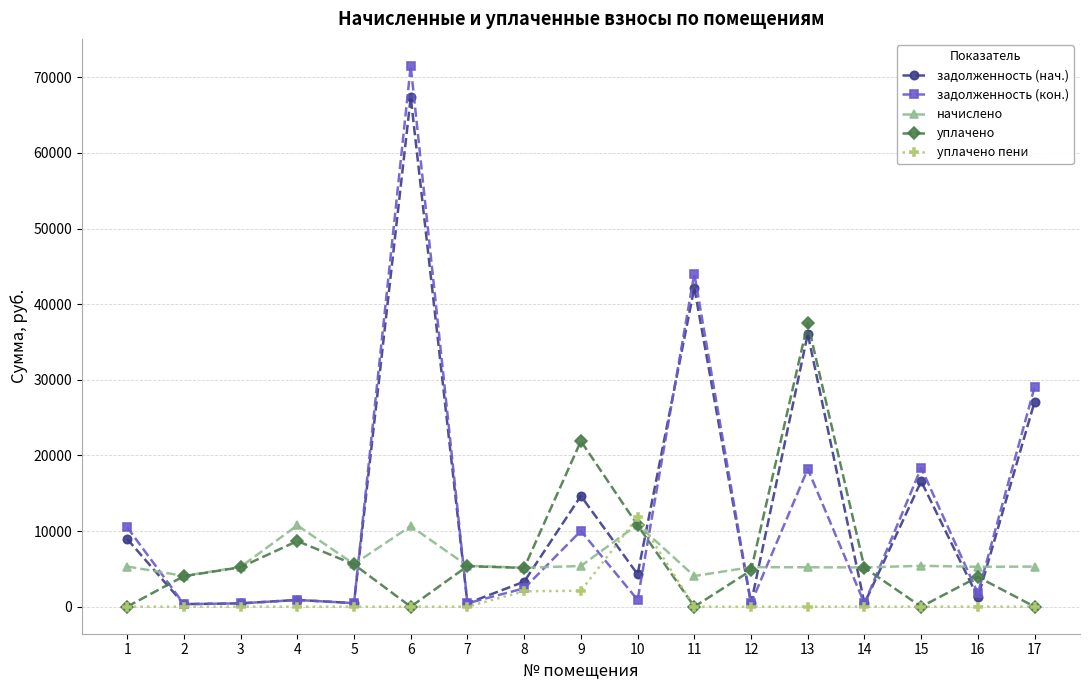

What is the difference between the maximum and minimum values in the уплачено пени series?

11830.4